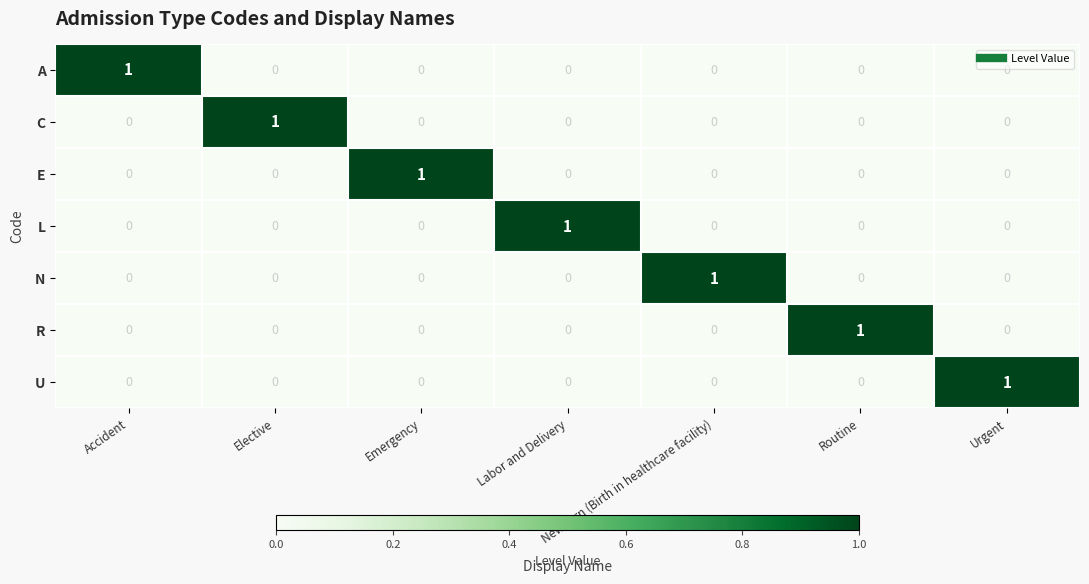

Count the L values in the range 0 to 1.

7